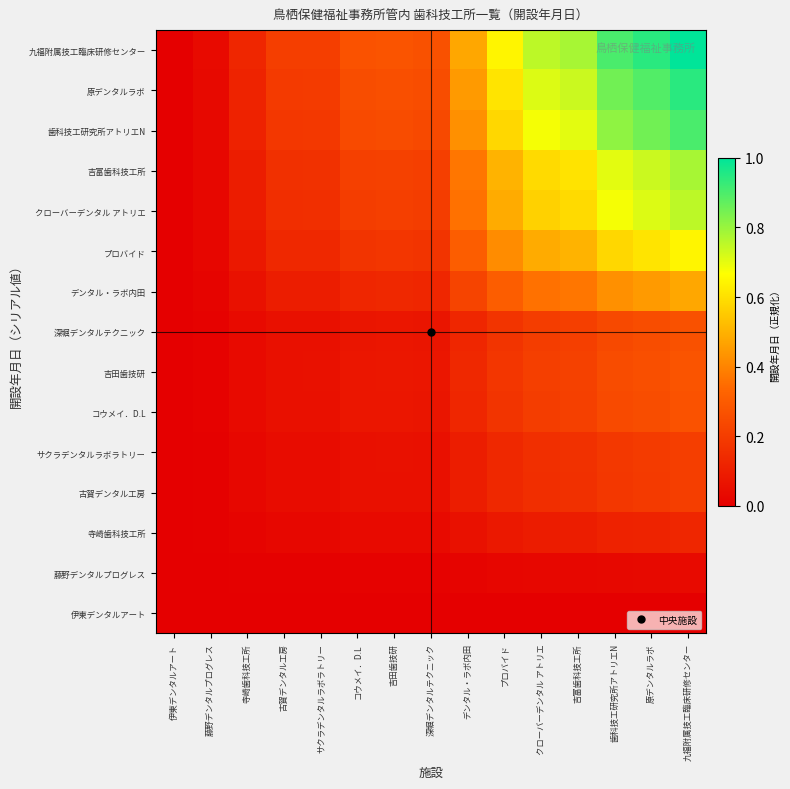

Reading left to right, list all the values displayed in this chart.

伊東デンタルアート: 伊東デンタルアート=0.0	藤野デンタルプログレス=0.0	寺崎歯科技工所=0.0	古賀デンタル工房=0.0	サクラデンタルラボラトリー=0.0	コウメイ．D.L=0.0	吉田歯技研=0.0	深堀デンタルテクニック=0.0	デンタル・ラボ内田=0.0	プロバイド=0.0	クローバーデンタル アトリエ=0.0	吉富歯科技工所=0.0	歯科技工研究所アトリエN=0.0	原デンタルラボ=0.0	九福附属技工臨床研修センター=0.0
藤野デンタルプログレス: 伊東デンタルアート=0.0	藤野デンタルプログレス=0.0	寺崎歯科技工所=0.0	古賀デンタル工房=0.0	サクラデンタルラボラトリー=0.0	コウメイ．D.L=0.0	吉田歯技研=0.0	深堀デンタルテクニック=0.0	デンタル・ラボ内田=0.0	プロバイド=0.0	クローバーデンタル アトリエ=0.0	吉富歯科技工所=0.0	歯科技工研究所アトリエN=0.0	原デンタルラボ=0.0	九福附属技工臨床研修センター=0.0
寺崎歯科技工所: 伊東デンタルアート=0.0	藤野デンタルプログレス=0.0	寺崎歯科技工所=0.0	古賀デンタル工房=0.0	サクラデンタルラボラトリー=0.0	コウメイ．D.L=0.0	吉田歯技研=0.0	深堀デンタルテクニック=0.0	デンタル・ラボ内田=0.1	プロバイド=0.1	クローバーデンタル アトリエ=0.1	吉富歯科技工所=0.1	歯科技工研究所アトリエN=0.1	原デンタルラボ=0.1	九福附属技工臨床研修センター=0.1
古賀デンタル工房: 伊東デンタルアート=0.0	藤野デンタルプログレス=0.0	寺崎歯科技工所=0.0	古賀デンタル工房=0.0	サクラデンタルラボラトリー=0.0	コウメイ．D.L=0.1	吉田歯技研=0.1	深堀デンタルテクニック=0.1	デンタル・ラボ内田=0.1	プロバイド=0.1	クローバーデンタル アトリエ=0.2	吉富歯科技工所=0.2	歯科技工研究所アトリエN=0.2	原デンタルラボ=0.2	九福附属技工臨床研修センター=0.2
サクラデンタルラボラトリー: 伊東デンタルアート=0.0	藤野デンタルプログレス=0.0	寺崎歯科技工所=0.0	古賀デンタル工房=0.0	サクラデンタルラボラトリー=0.0	コウメイ．D.L=0.1	吉田歯技研=0.1	深堀デンタルテクニック=0.1	デンタル・ラボ内田=0.1	プロバイド=0.1	クローバーデンタル アトリエ=0.2	吉富歯科技工所=0.2	歯科技工研究所アトリエN=0.2	原デンタルラボ=0.2	九福附属技工臨床研修センター=0.2
コウメイ．D.L: 伊東デンタルアート=0.0	藤野デンタルプログレス=0.0	寺崎歯科技工所=0.0	古賀デンタル工房=0.1	サクラデンタルラボラトリー=0.1	コウメイ．D.L=0.1	吉田歯技研=0.1	深堀デンタルテクニック=0.1	デンタル・ラボ内田=0.1	プロバイド=0.2	クローバーデンタル アトリエ=0.2	吉富歯科技工所=0.2	歯科技工研究所アトリエN=0.2	原デンタルラボ=0.3	九福附属技工臨床研修センター=0.3
吉田歯技研: 伊東デンタルアート=0.0	藤野デンタルプログレス=0.0	寺崎歯科技工所=0.0	古賀デンタル工房=0.1	サクラデンタルラボラトリー=0.1	コウメイ．D.L=0.1	吉田歯技研=0.1	深堀デンタルテクニック=0.1	デンタル・ラボ内田=0.1	プロバイド=0.2	クローバーデンタル アトリエ=0.2	吉富歯科技工所=0.2	歯科技工研究所アトリエN=0.2	原デンタルラボ=0.3	九福附属技工臨床研修センター=0.3
深堀デンタルテクニック: 伊東デンタルアート=0.0	藤野デンタルプログレス=0.0	寺崎歯科技工所=0.0	古賀デンタル工房=0.1	サクラデンタルラボラトリー=0.1	コウメイ．D.L=0.1	吉田歯技研=0.1	深堀デンタルテクニック=0.1	デンタル・ラボ内田=0.1	プロバイド=0.2	クローバーデンタル アトリエ=0.2	吉富歯科技工所=0.2	歯科技工研究所アトリエN=0.2	原デンタルラボ=0.3	九福附属技工臨床研修センター=0.3
デンタル・ラボ内田: 伊東デンタルアート=0.0	藤野デンタルプログレス=0.0	寺崎歯科技工所=0.1	古賀デンタル工房=0.1	サクラデンタルラボラトリー=0.1	コウメイ．D.L=0.1	吉田歯技研=0.1	深堀デンタルテクニック=0.1	デンタル・ラボ内田=0.2	プロバイド=0.3	クローバーデンタル アトリエ=0.4	吉富歯科技工所=0.4	歯科技工研究所アトリエN=0.4	原デンタルラボ=0.4	九福附属技工臨床研修センター=0.5
プロバイド: 伊東デンタルアート=0.0	藤野デンタルプログレス=0.0	寺崎歯科技工所=0.1	古賀デンタル工房=0.1	サクラデンタルラボラトリー=0.1	コウメイ．D.L=0.2	吉田歯技研=0.2	深堀デンタルテクニック=0.2	デンタル・ラボ内田=0.3	プロバイド=0.4	クローバーデンタル アトリエ=0.5	吉富歯科技工所=0.5	歯科技工研究所アトリエN=0.6	原デンタルラボ=0.6	九福附属技工臨床研修センター=0.6
クローバーデンタル アトリエ: 伊東デンタルアート=0.0	藤野デンタルプログレス=0.0	寺崎歯科技工所=0.1	古賀デンタル工房=0.2	サクラデンタルラボラトリー=0.2	コウメイ．D.L=0.2	吉田歯技研=0.2	深堀デンタルテクニック=0.2	デンタル・ラボ内田=0.4	プロバイド=0.5	クローバーデンタル アトリエ=0.6	吉富歯科技工所=0.6	歯科技工研究所アトリエN=0.7	原デンタルラボ=0.7	九福附属技工臨床研修センター=0.8
吉富歯科技工所: 伊東デンタルアート=0.0	藤野デンタルプログレス=0.0	寺崎歯科技工所=0.1	古賀デンタル工房=0.2	サクラデンタルラボラトリー=0.2	コウメイ．D.L=0.2	吉田歯技研=0.2	深堀デンタルテクニック=0.2	デンタル・ラボ内田=0.4	プロバイド=0.5	クローバーデンタル アトリエ=0.6	吉富歯科技工所=0.6	歯科技工研究所アトリエN=0.7	原デンタルラボ=0.7	九福附属技工臨床研修センター=0.8
歯科技工研究所アトリエN: 伊東デンタルアート=0.0	藤野デンタルプログレス=0.0	寺崎歯科技工所=0.1	古賀デンタル工房=0.2	サクラデンタルラボラトリー=0.2	コウメイ．D.L=0.2	吉田歯技研=0.2	深堀デンタルテクニック=0.2	デンタル・ラボ内田=0.4	プロバイド=0.6	クローバーデンタル アトリエ=0.7	吉富歯科技工所=0.7	歯科技工研究所アトリエN=0.8	原デンタルラボ=0.9	九福附属技工臨床研修センター=0.9
原デンタルラボ: 伊東デンタルアート=0.0	藤野デンタルプログレス=0.0	寺崎歯科技工所=0.1	古賀デンタル工房=0.2	サクラデンタルラボラトリー=0.2	コウメイ．D.L=0.3	吉田歯技研=0.3	深堀デンタルテクニック=0.3	デンタル・ラボ内田=0.4	プロバイド=0.6	クローバーデンタル アトリエ=0.7	吉富歯科技工所=0.7	歯科技工研究所アトリエN=0.9	原デンタルラボ=0.9	九福附属技工臨床研修センター=0.9
九福附属技工臨床研修センター: 伊東デンタルアート=0.0	藤野デンタルプログレス=0.0	寺崎歯科技工所=0.1	古賀デンタル工房=0.2	サクラデンタルラボラトリー=0.2	コウメイ．D.L=0.3	吉田歯技研=0.3	深堀デンタルテクニック=0.3	デンタル・ラボ内田=0.5	プロバイド=0.6	クローバーデンタル アトリエ=0.8	吉富歯科技工所=0.8	歯科技工研究所アトリエN=0.9	原デンタルラボ=0.9	九福附属技工臨床研修センター=1.0